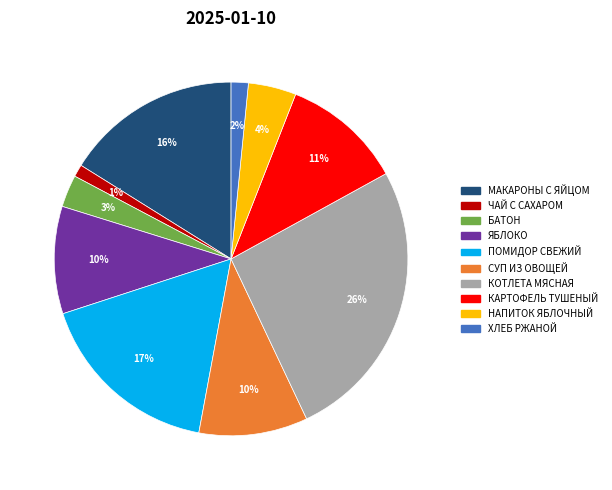

To the nearest percent, what is the difference between the largest and smallest slice percentages?

25%